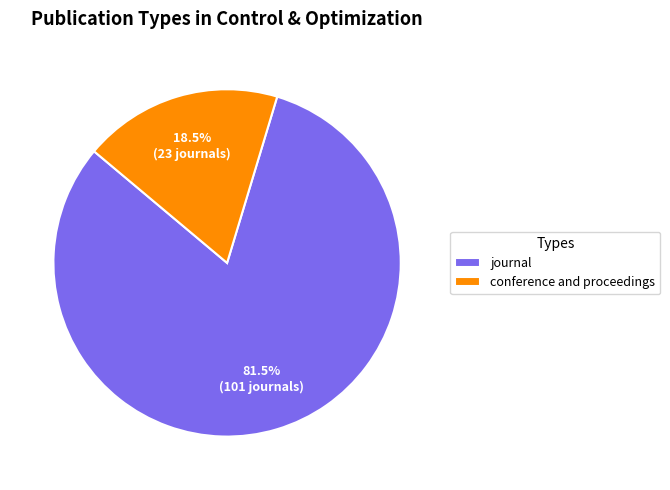

Is journal the majority of the pie?

Yes